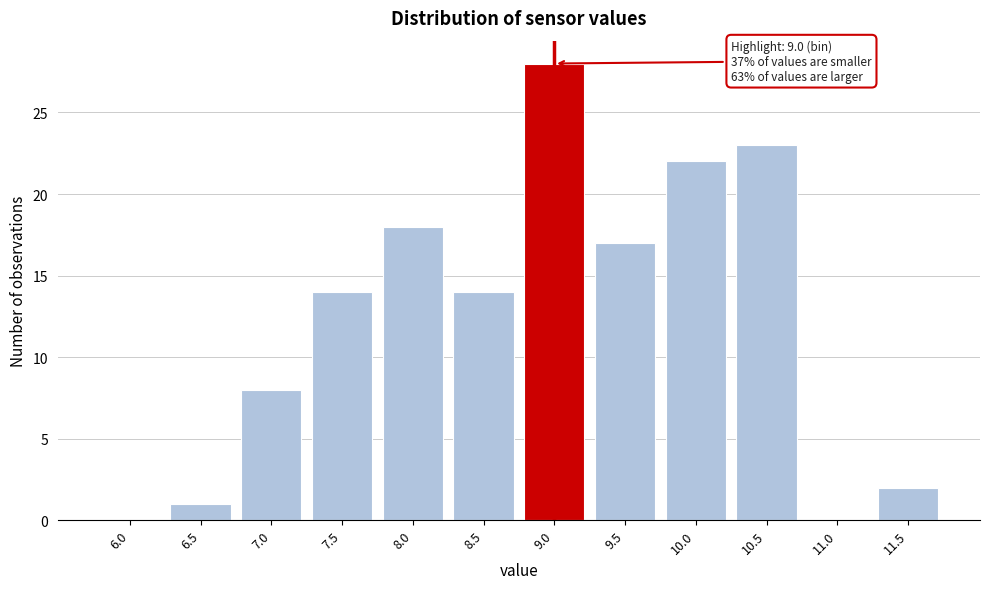

Reading left to right, extract all data points from this chart.

6.0=0	6.5=1	7.0=8	7.5=14	8.0=18	8.5=14	9.0=28	9.5=17	10.0=22	10.5=23	11.0=0	11.5=2